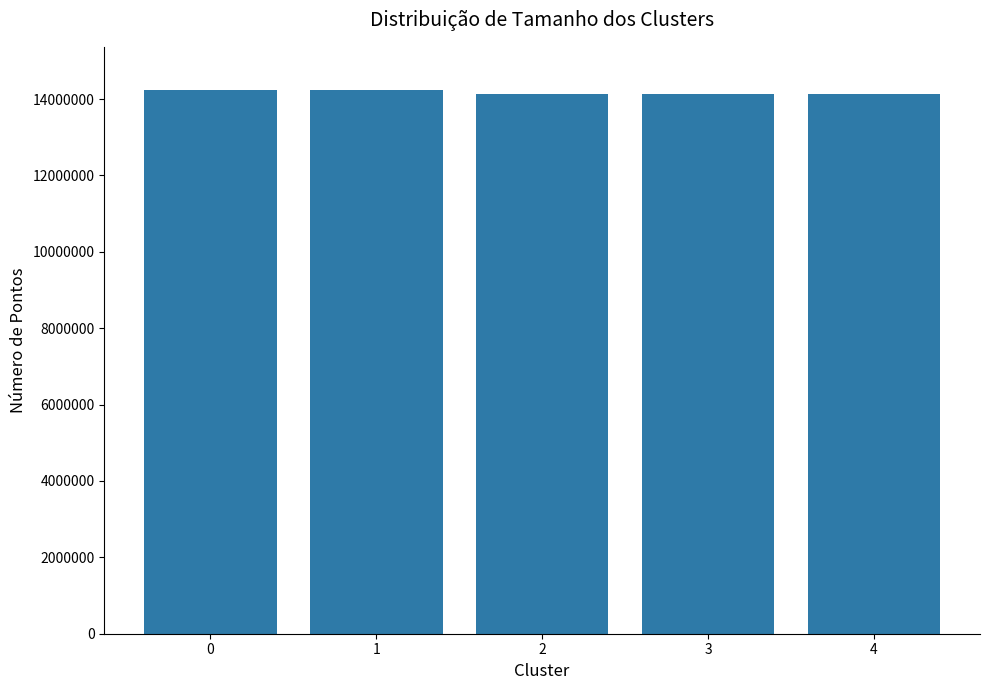

What is the maximum value shown in the chart?

14230423